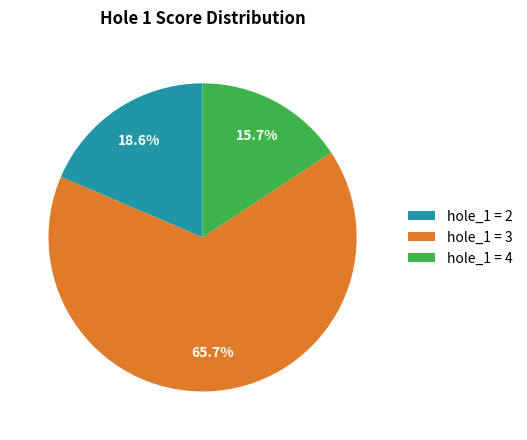

What percentage is NOT represented by hole_1 = 3?

34.3%